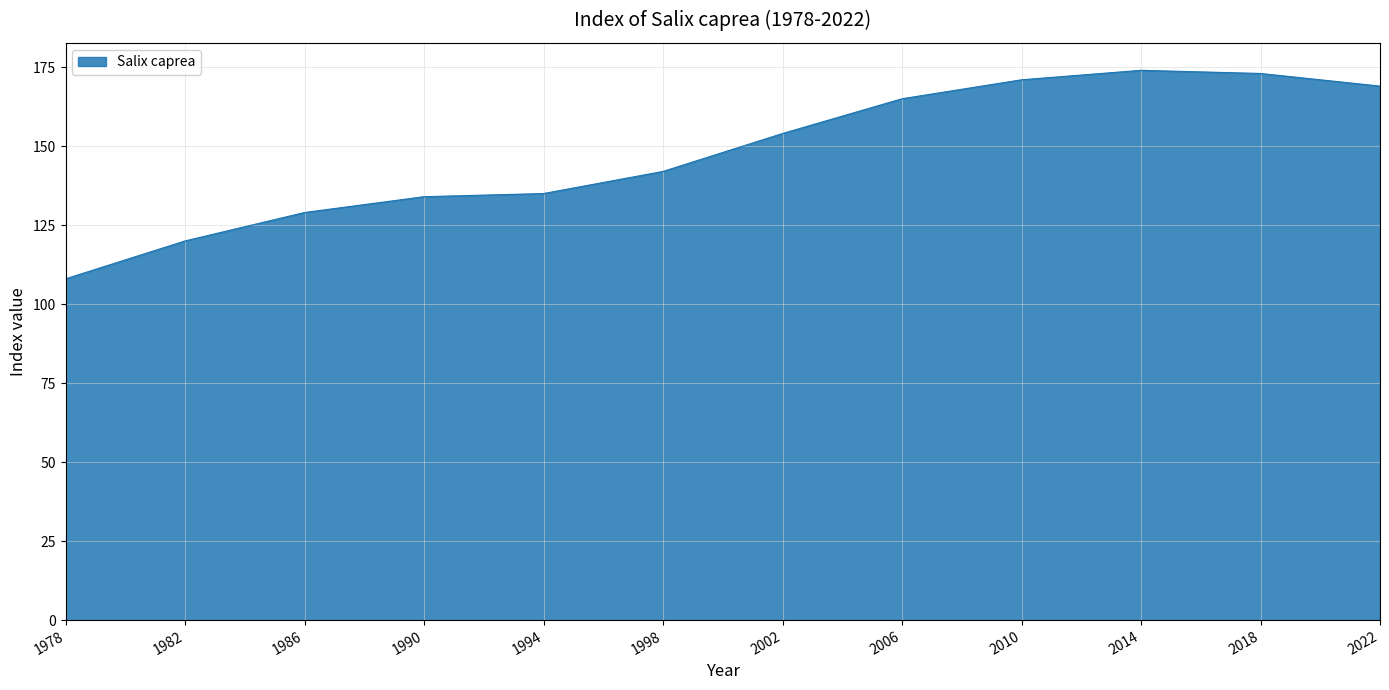

What is the smallest value displayed?

108